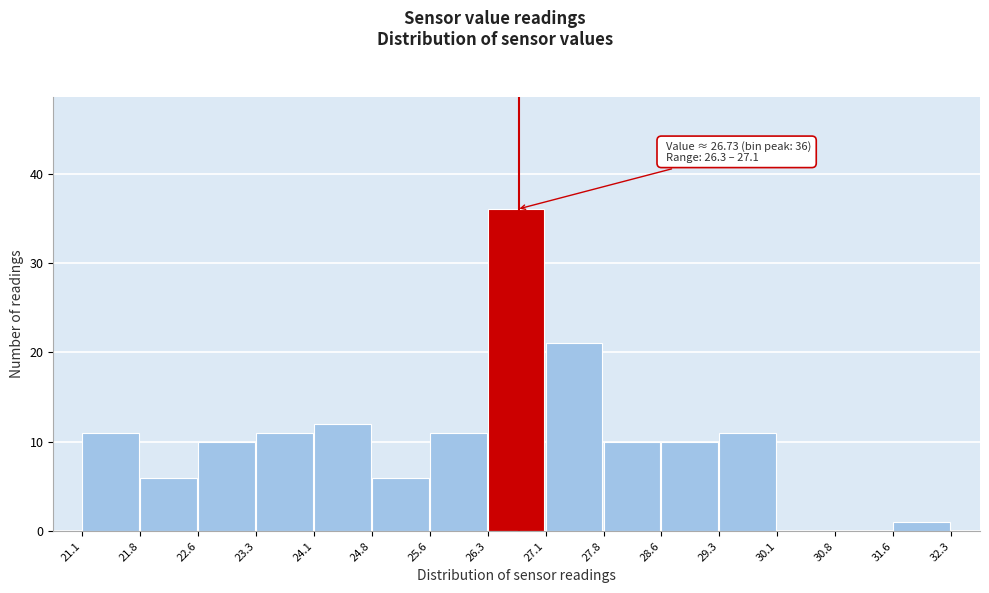

Over which range of the x-axis is the bar tallest?

26.3 to 27.1